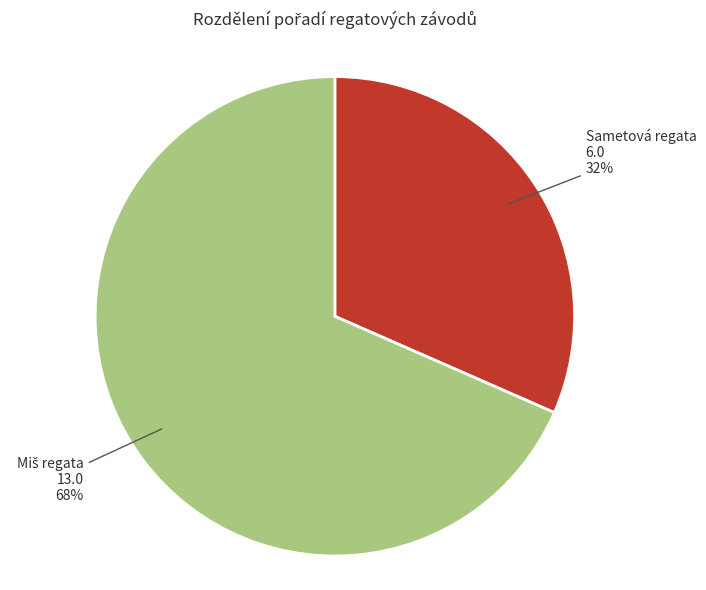

Is there a majority slice in this chart?

Yes